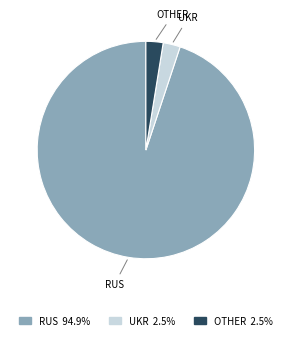

True or false: RUS accounts for 82% of the total.

False